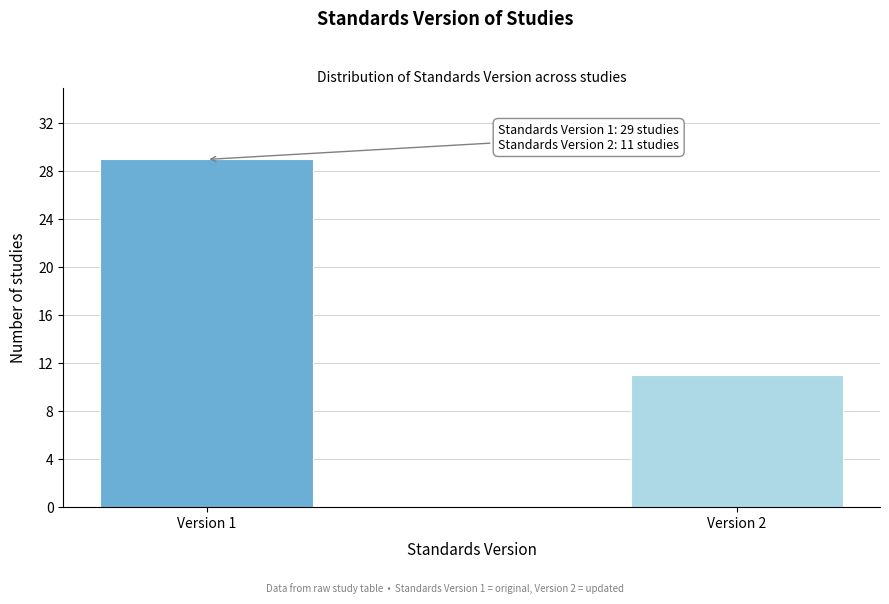

Reading left to right, transcribe all the data shown in this chart.

29	11